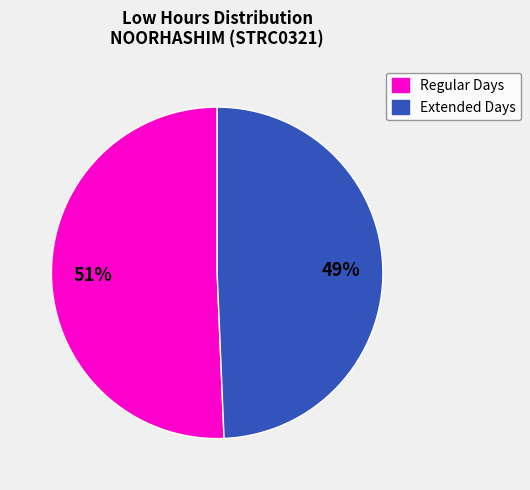

Is there a majority slice in this chart?

Yes